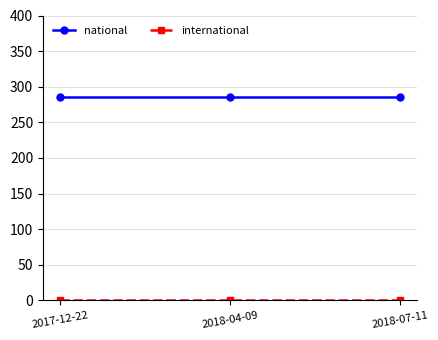

At how many categories does at least one series exceed 64?

3